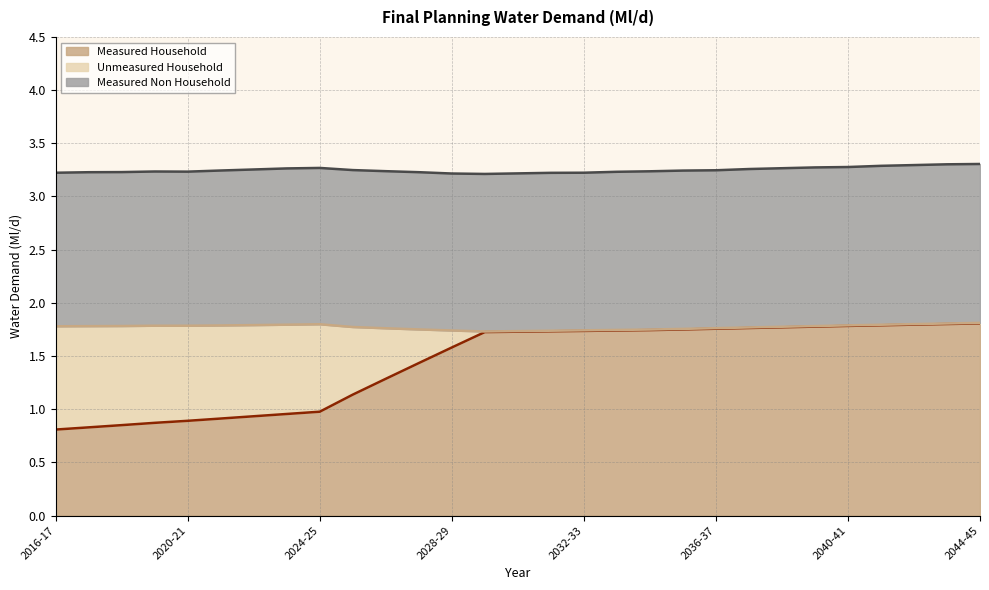

At which category is the sum across all series the highest?

2044-45